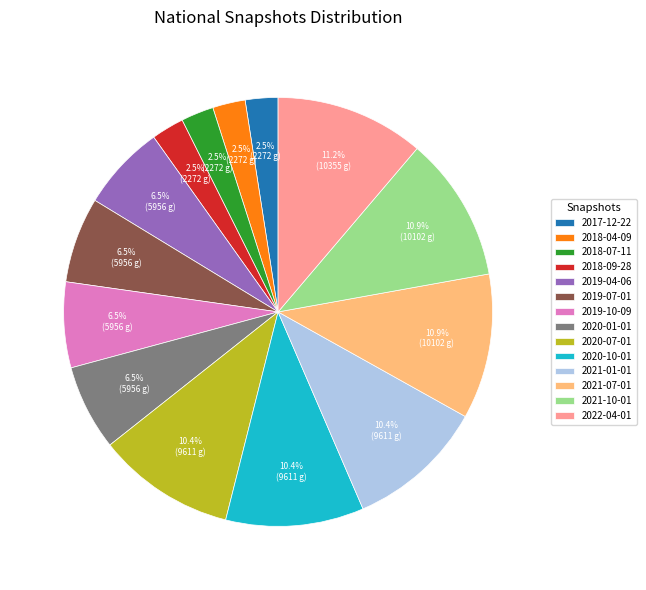

Between 2021-10-01 and 2020-10-01, which is larger?

2021-10-01